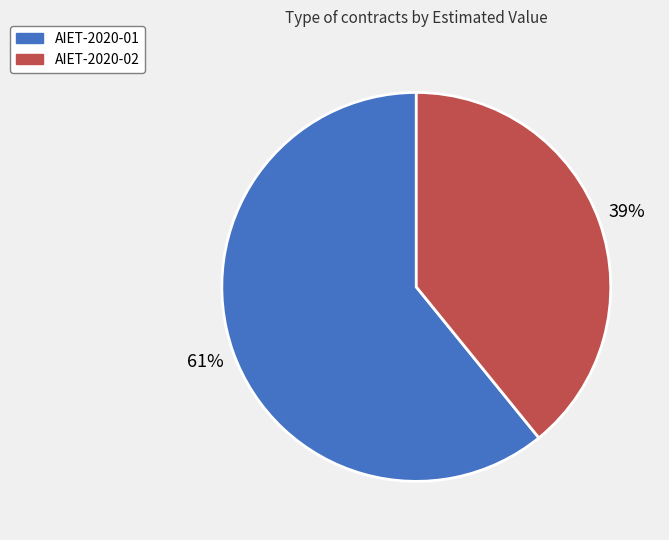

What is the ratio of the value at AIET-2020-01 to the value at AIET-2020-02?

1.6